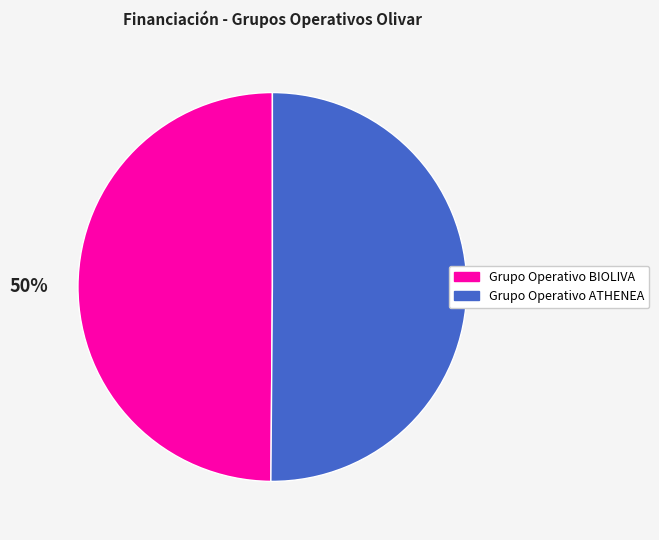

Is the sum of Grupo Operativo BIOLIVA and Grupo Operativo ATHENEA greater than half?

Yes